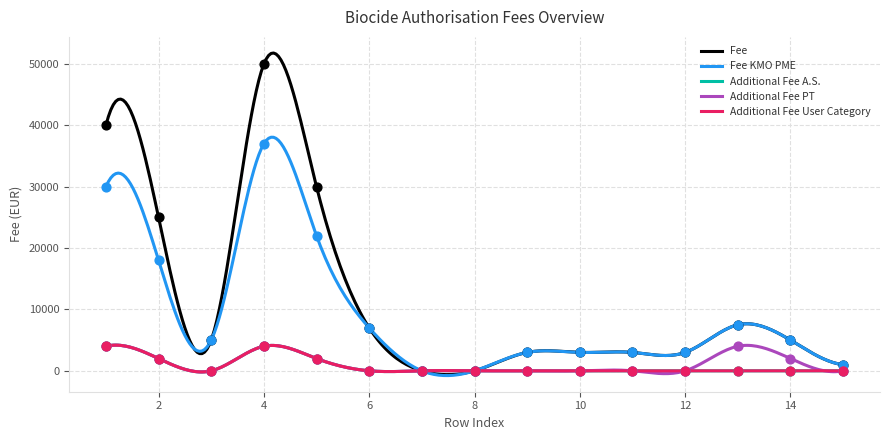

What is the total value across all series at 15?

2000